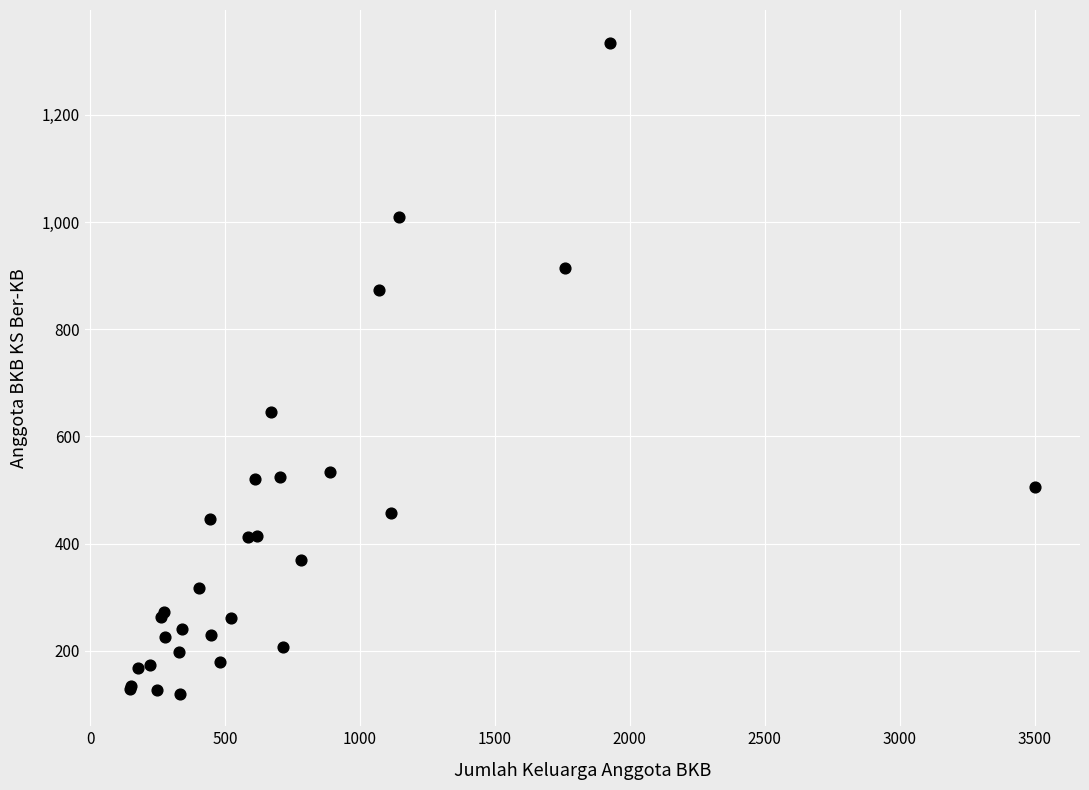

What Y value in the scatter plot is closest to 727?

646